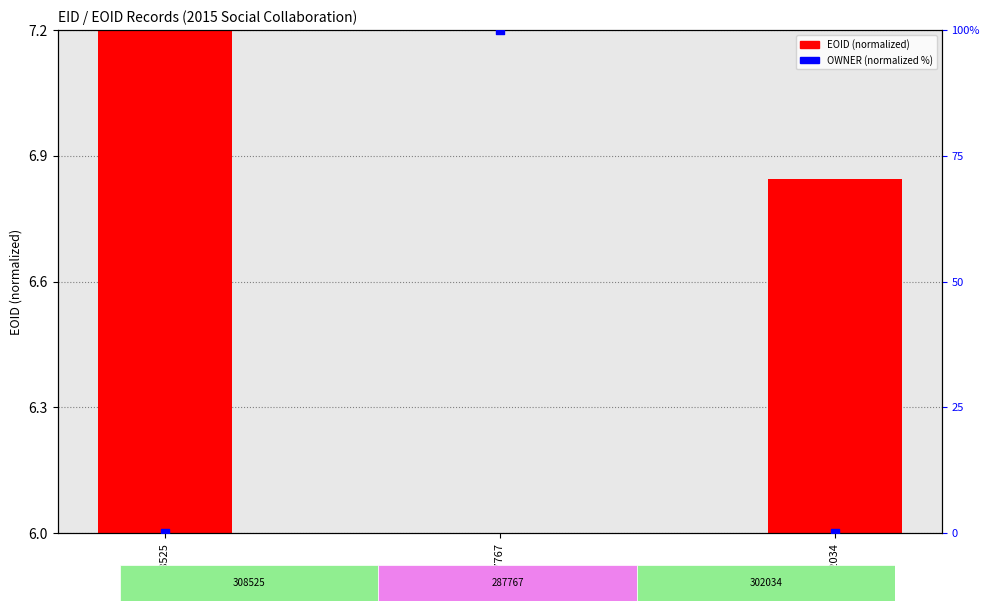

Is the value of OWNER (normalized %) at 287767 greater than the value of EOID (normalized) at 308525?

Yes